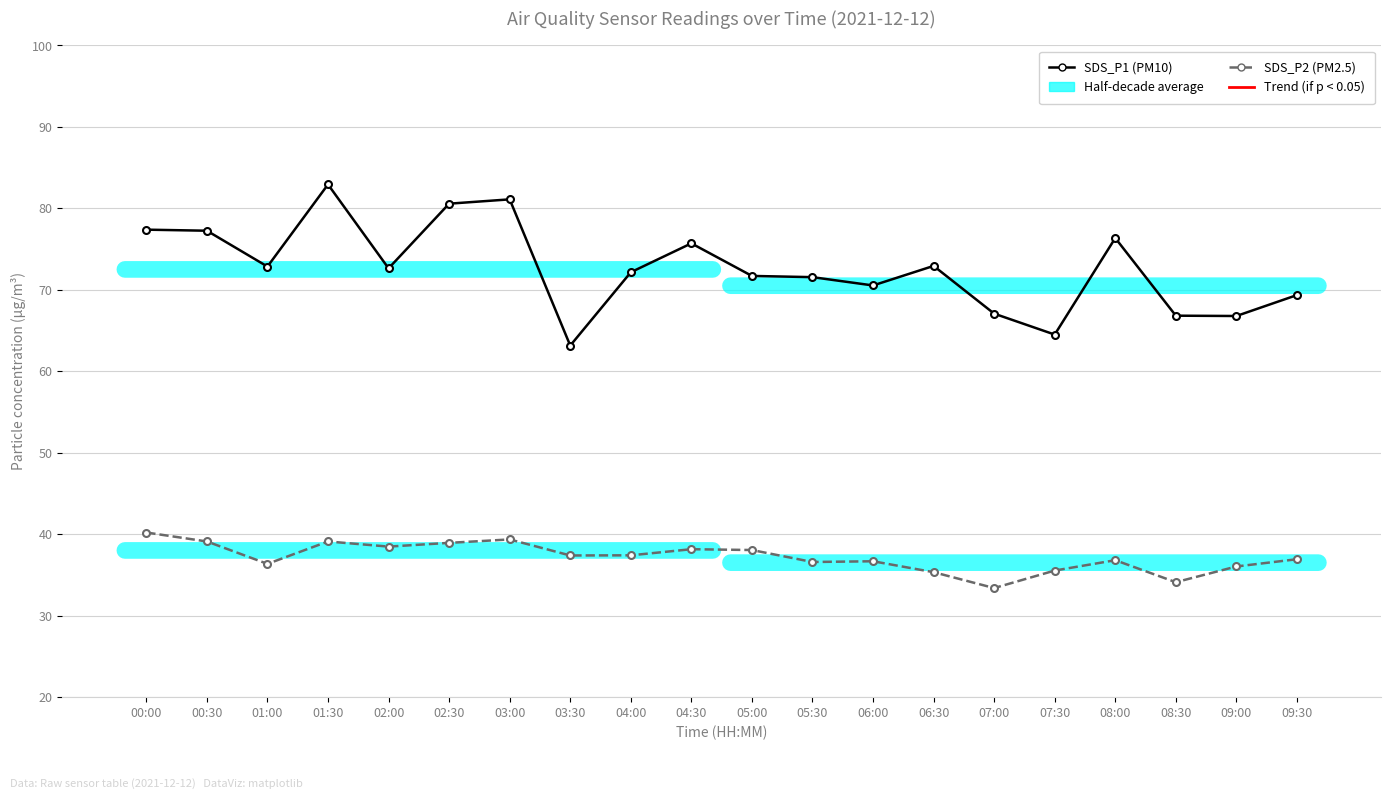

At which category does SDS_P2 (PM2.5) reach its first local valley?

01:00